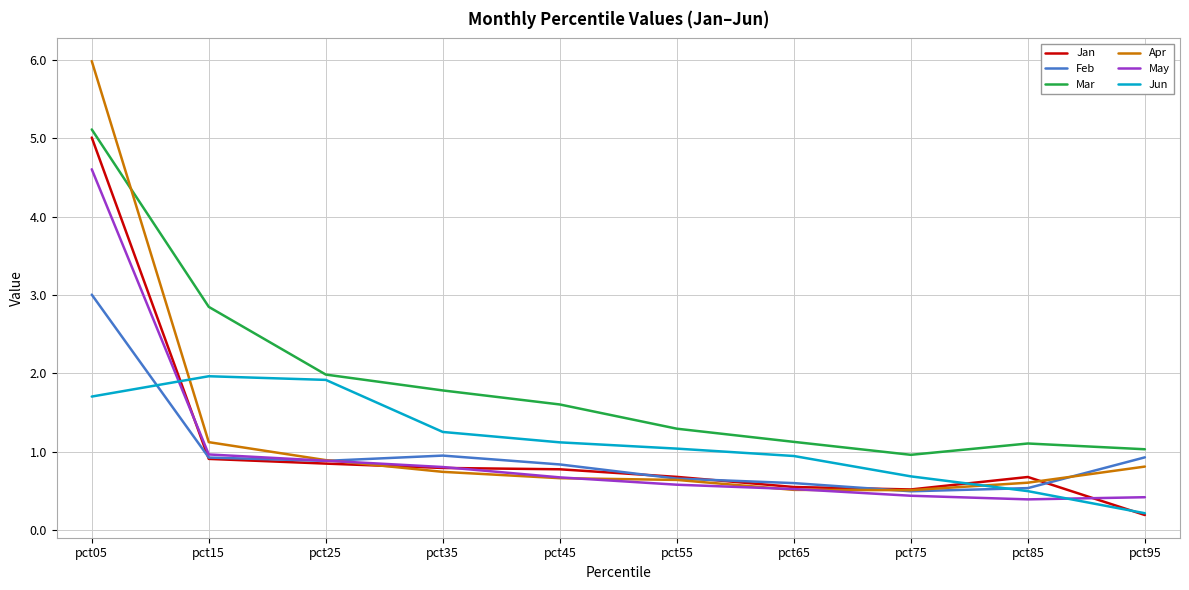

What is the approximate value of Apr at pct45?

0.7